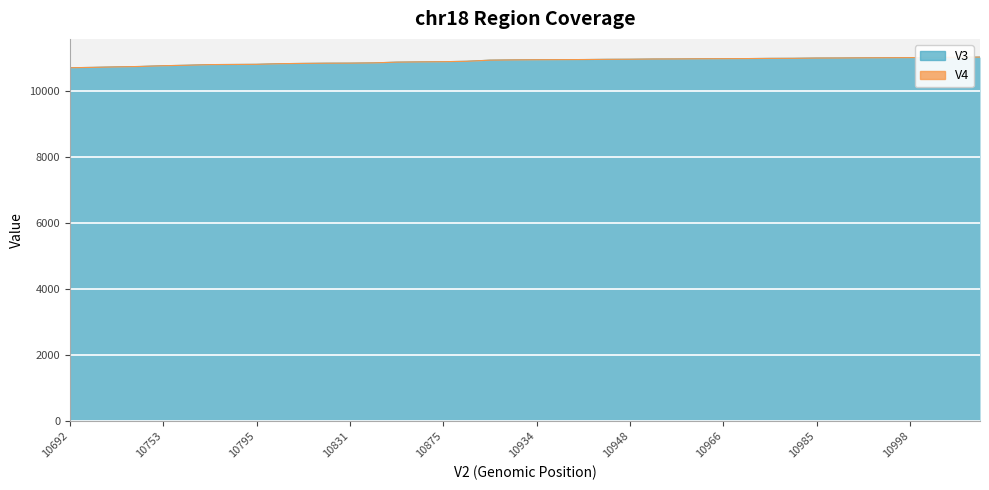

Does the chart display data point markers on the line(s)?

No